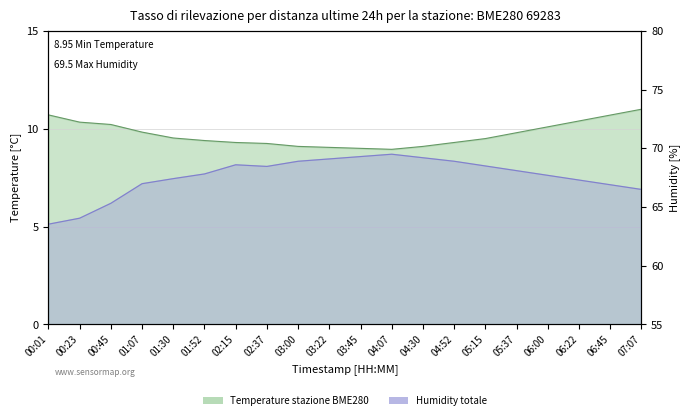

True or false: humidity and temperature intersect in this chart.

False